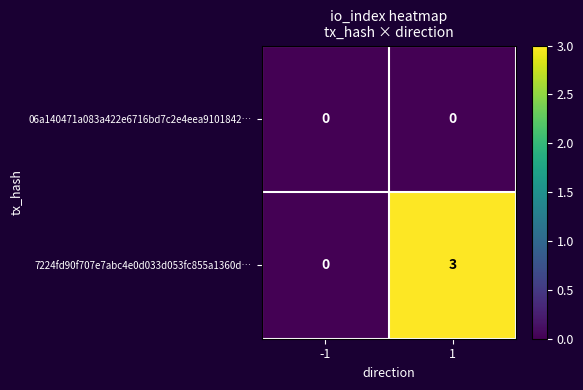

At which category is the sum across all series the highest?

1